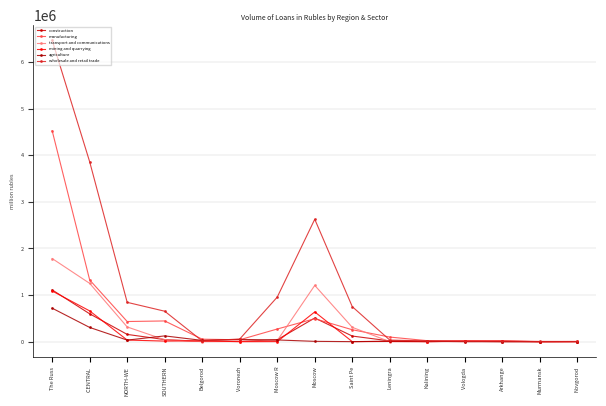

Reading left to right, transcribe all the data shown in this chart.

construction: The Russ=1112018	CENTRAL =598327	NORTH-WE=156461	SOUTHERN=45005	Belgorod=6891	Voronezh=7029	Moscow R=41629	Moscow=508454	Saint Pe=121064	Leningra=16575	Kalining=2099	Vologda =9500	Arkhange=628	Murmansk=244	Novgorod=2249
manufacturing: The Russ=4527003	CENTRAL =1324887	NORTH-WE=432913	SOUTHERN=445176	Belgorod=53987	Voronezh=41194	Moscow R=272218	Moscow=493153	Saint Pe=256448	Leningra=99526	Kalining=21828	Vologda =15065	Arkhange=17968	Murmansk=753	Novgorod=4717
transport and communications: The Russ=1784536	CENTRAL =1251369	NORTH-WE=316520	SOUTHERN=41221	Belgorod=1265	Voronezh=4052	Moscow R=24133	Moscow=1207872	Saint Pe=308496	Leningra=549	Kalining=1570	Vologda =761	Arkhange=3337	Murmansk=372	Novgorod=116
mining and quarrying: The Russ=1087768	CENTRAL =660735	NORTH-WE=35649	SOUTHERN=13193	Belgorod=18793	Voronezh=336	Moscow R=1970	Moscow=638848	Saint Pe=1158	Leningra=5543	Kalining=435	Vologda =14415	Arkhange=11103	Murmansk=283	Novgorod=0
agriculture: The Russ=719251	CENTRAL =305789	NORTH-WE=34385	SOUTHERN=124369	Belgorod=27994	Voronezh=48694	Moscow R=37678	Moscow=7525	Saint Pe=1187	Leningra=11352	Kalining=10437	Vologda =1438	Arkhange=625	Murmansk=12	Novgorod=2666
wholesale and retail trade: The Russ=6469786	CENTRAL =3859729	NORTH-WE=844428	SOUTHERN=653946	Belgorod=16094	Voronezh=57821	Moscow R=956926	Moscow=2626917	Saint Pe=752003	Leningra=34665	Kalining=16317	Vologda =9613	Arkhange=11872	Murmansk=5913	Novgorod=5016